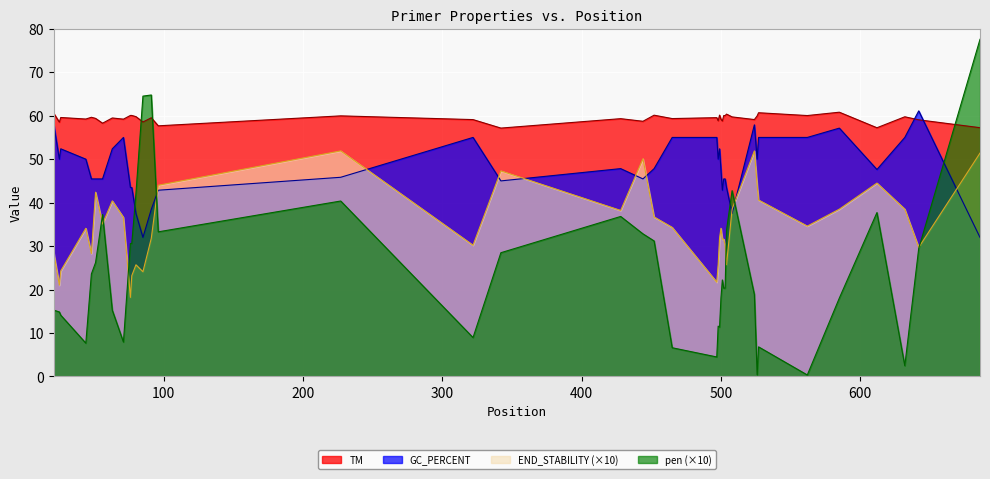

True or false: GC_PERCENT and TM cross at least once.

True